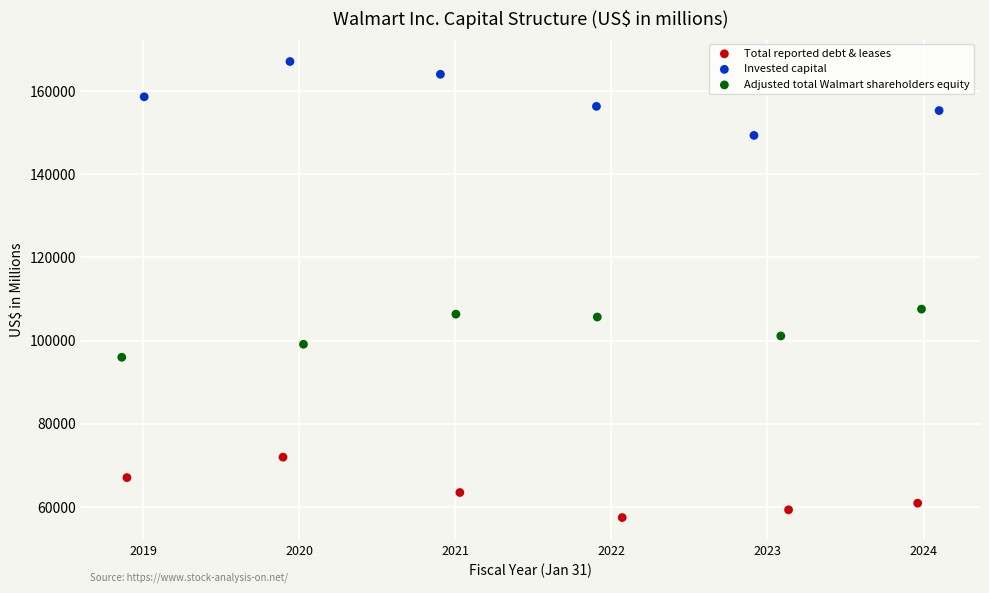

Which series reaches the minimum Y coordinate?

Total reported debt & leases